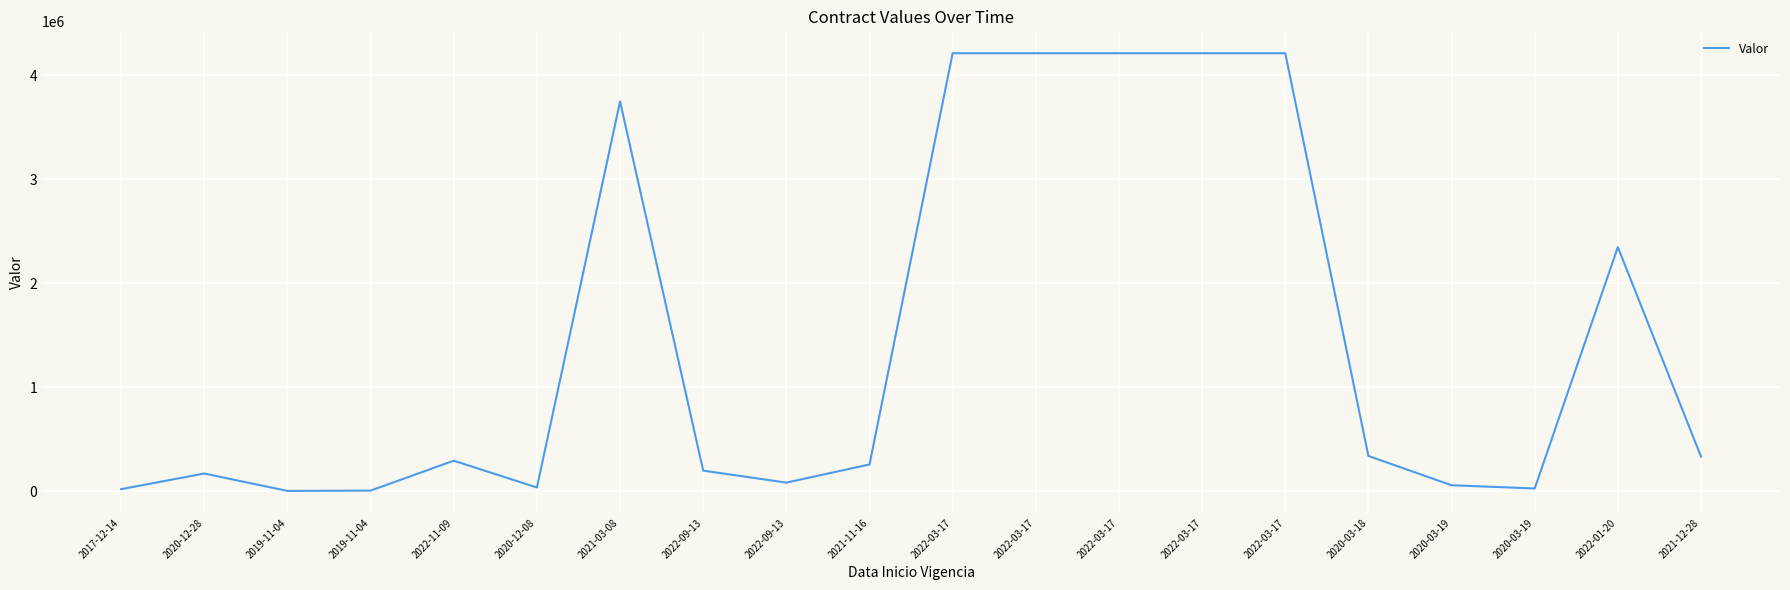

Reading left to right, extract all data points from this chart.

2017-12-14=17976.0	2020-12-28=168480.0	2019-11-04=1050.0	2019-11-04=4000.0	2022-11-09=291945.9	2020-12-08=33775.2	2021-03-08=3748548.0	2022-09-13=196272.0	2022-09-13=81000.0	2021-11-16=255595.4	2022-03-17=4212884.9	2022-03-17=4212884.9	2022-03-17=4212884.9	2022-03-17=4212884.9	2022-03-17=4212884.9	2020-03-18=337578.0	2020-03-19=55500.0	2020-03-19=24750.0	2022-01-20=2347405.8	2021-12-28=331000.0